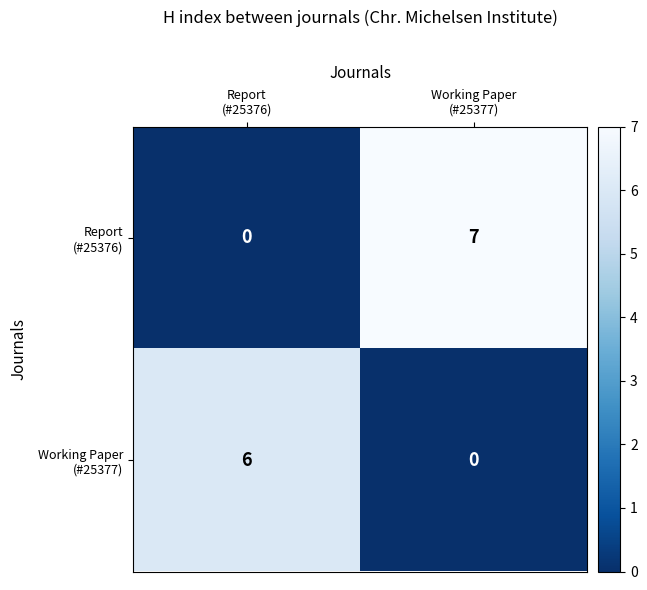

How many series are shown in this chart?

2